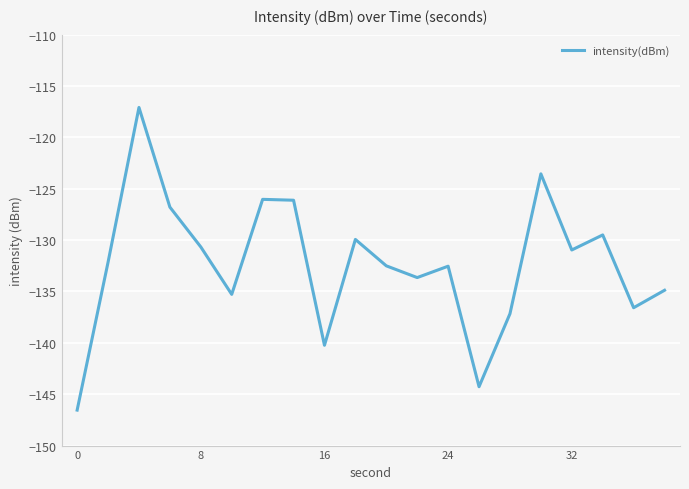

Count the number of data series in this chart.

1